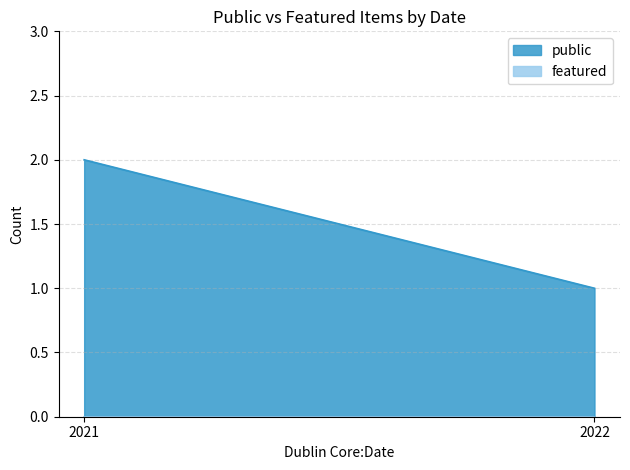

Between 2021 and 2021, which series saw the biggest shift?

public